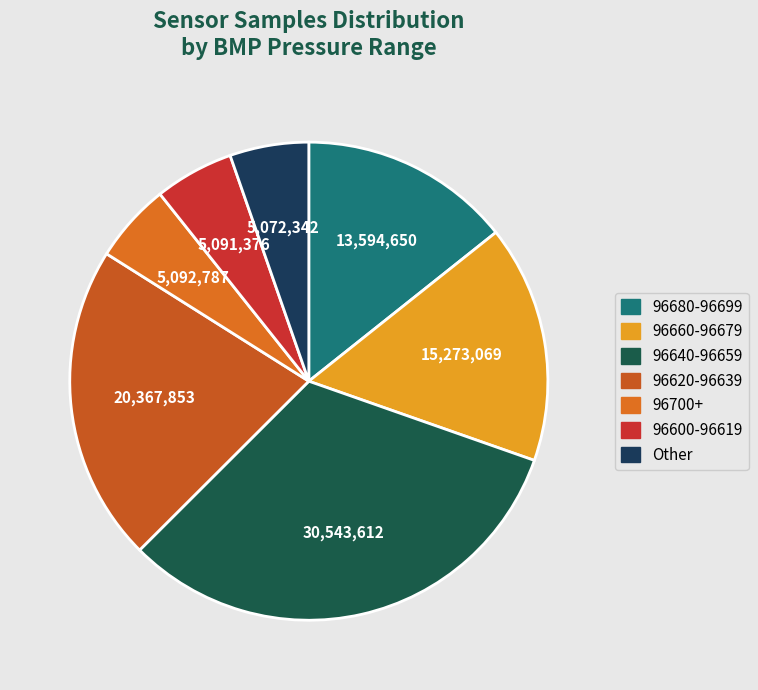

Count the number of slices in the pie.

7